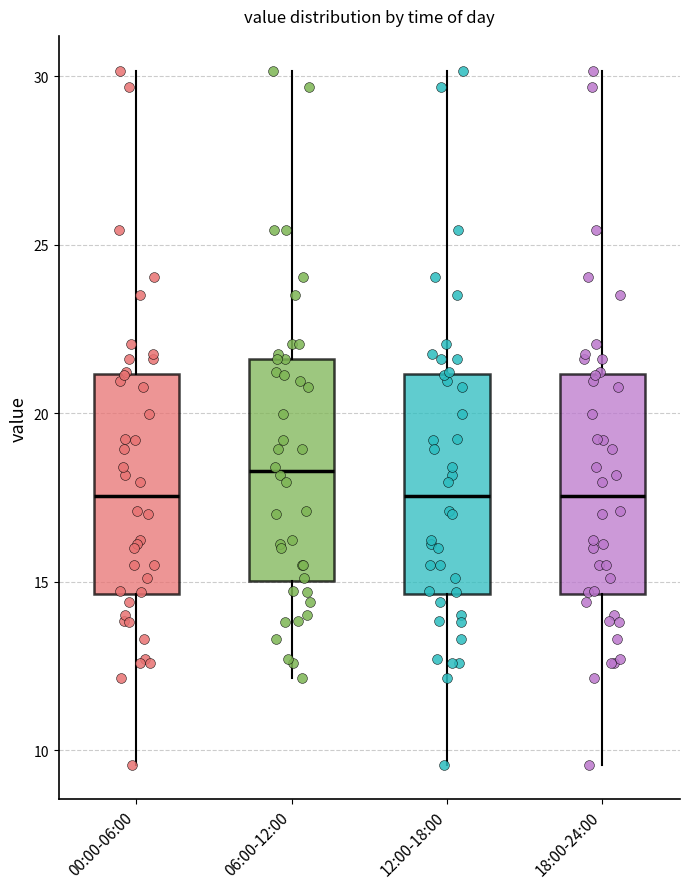

Where does the lower whisker of the box for 06:00-12:00 end on the y-axis? The values are not printed on the chart, so give them approximately, as read against the axis.

12.0